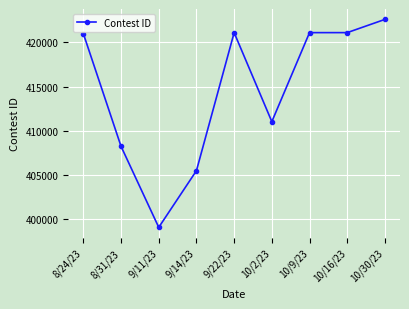

What is the label of the 5th point from the right?

9/22/23